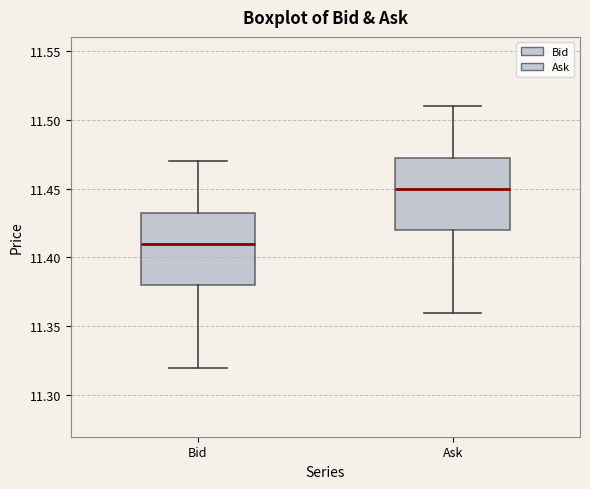

Where is the upper edge of the box for Ask on the y-axis? The values are not printed on the chart, so give them approximately, as read against the axis.

11.475